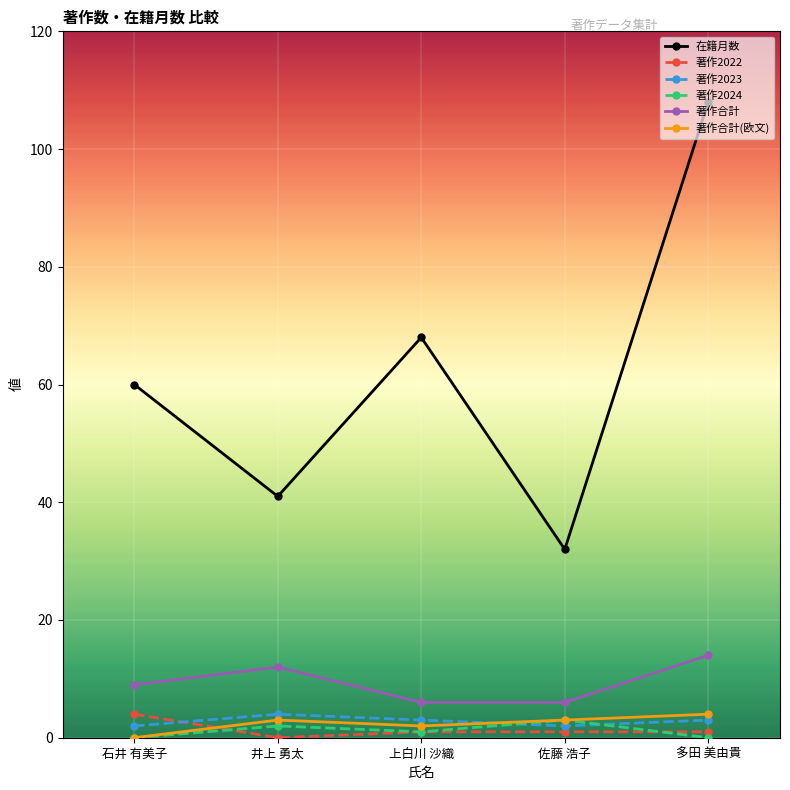

What is the label of the 5th point from the left?

多田 美由貴